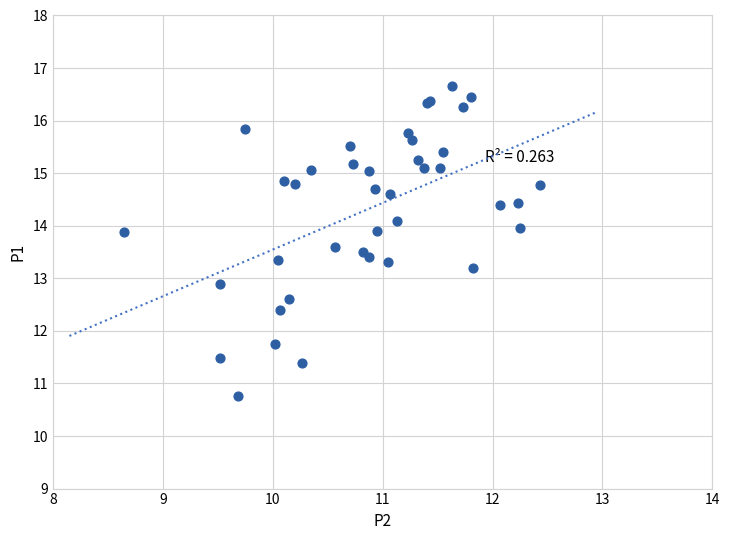

What Y value in the scatter plot is closest to 13?

12.9